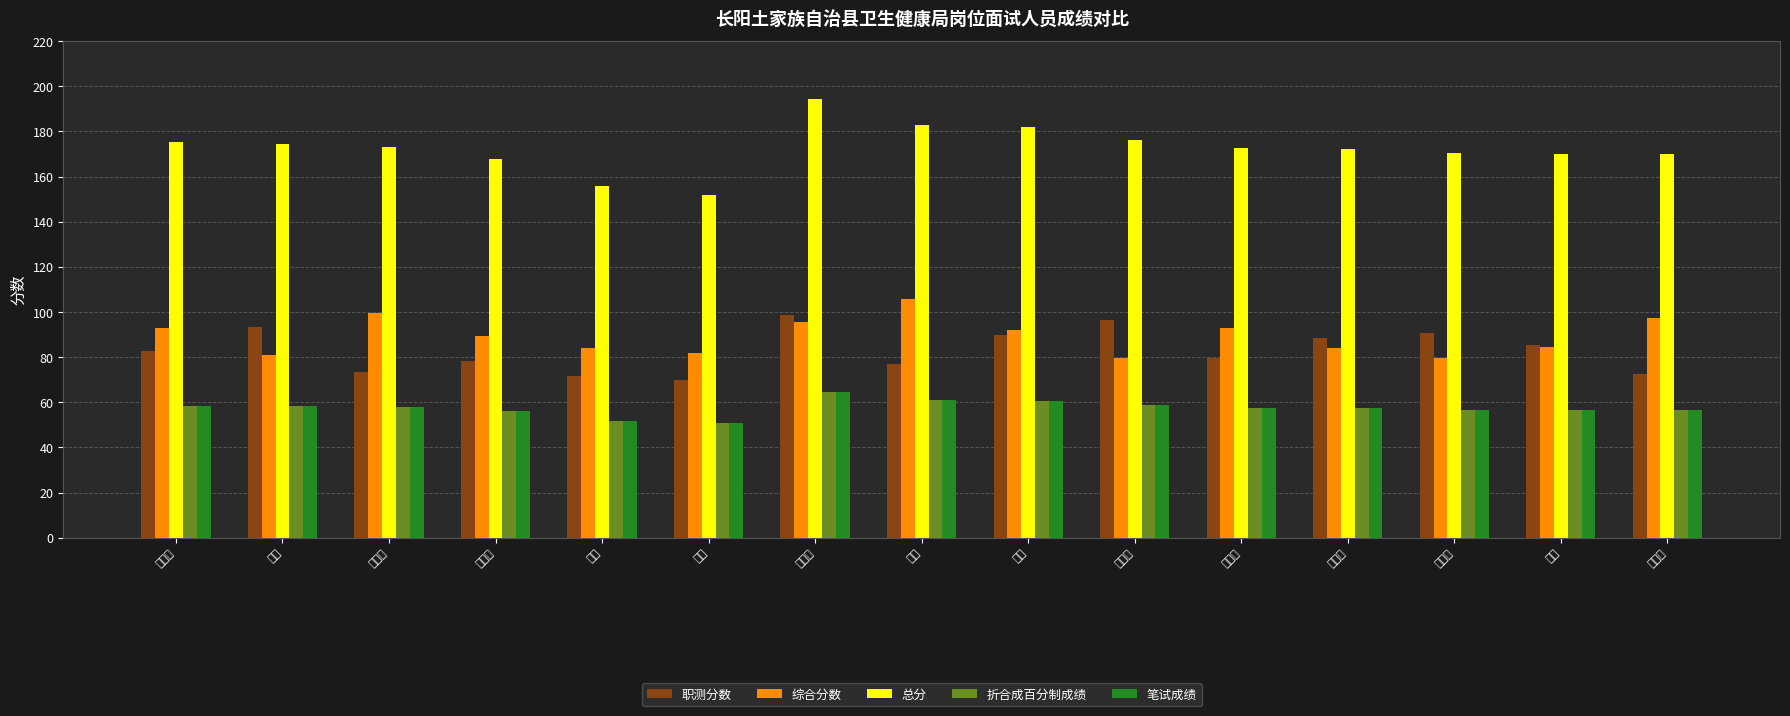

How many categories are shown in the chart?

15